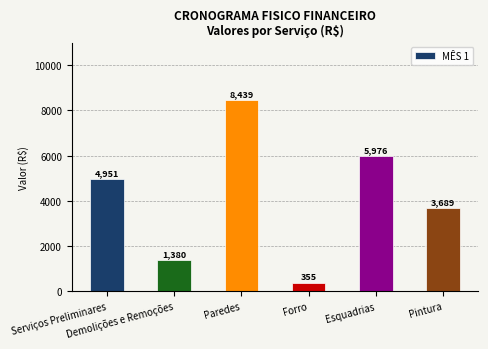

What is the change in value from Serviços Preliminares to Forro?

-4595.3